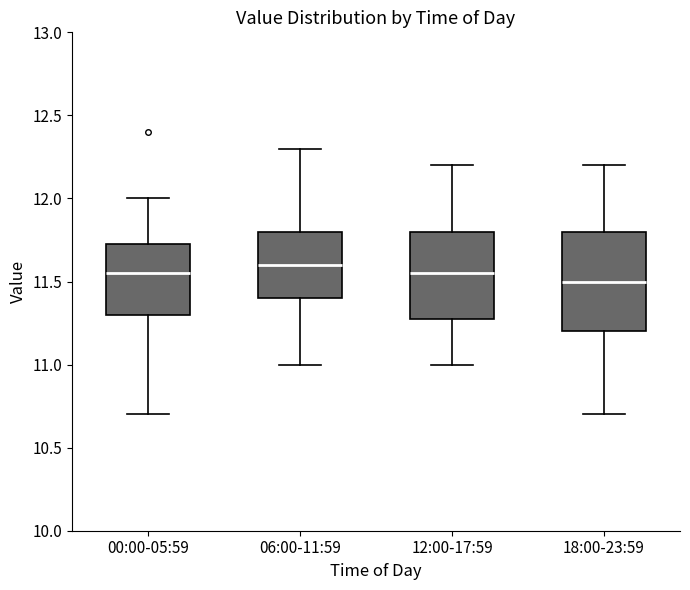

Reading left to right, read every box against the y-axis: the position of its median line, the range the box covers, and the ends of its whiskers. The values are not printed on the chart, so give them approximately, as read against the axis.

00:00-05:59: median 11.55, box 11.30 to 11.75, whiskers 10.70 to 12.00
06:00-11:59: median 11.60, box 11.40 to 11.80, whiskers 11.00 to 12.30
12:00-17:59: median 11.55, box 11.30 to 11.80, whiskers 11.00 to 12.20
18:00-23:59: median 11.50, box 11.20 to 11.80, whiskers 10.70 to 12.20